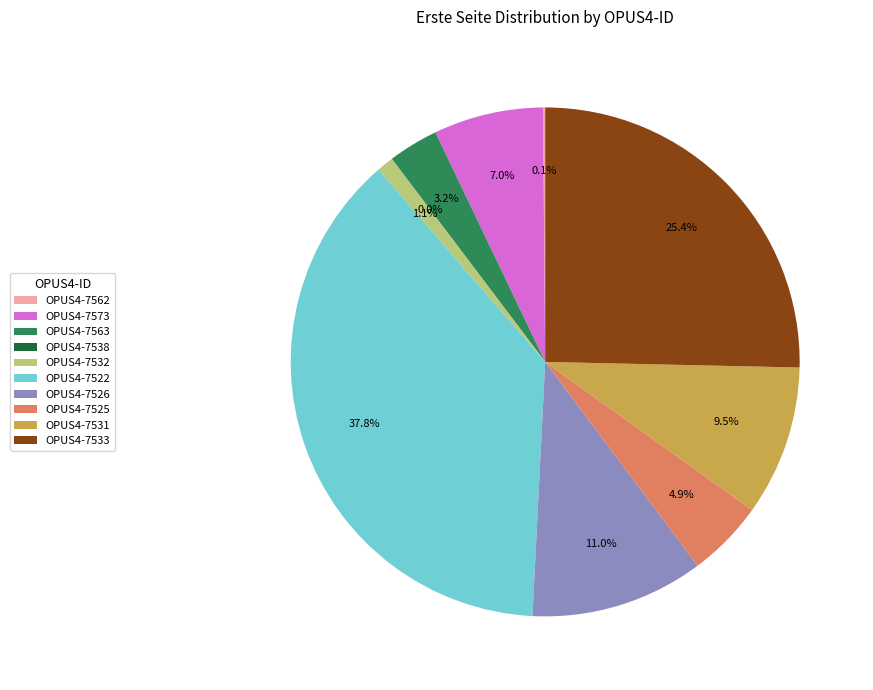

Which category has the biggest portion of the pie?

OPUS4-7522